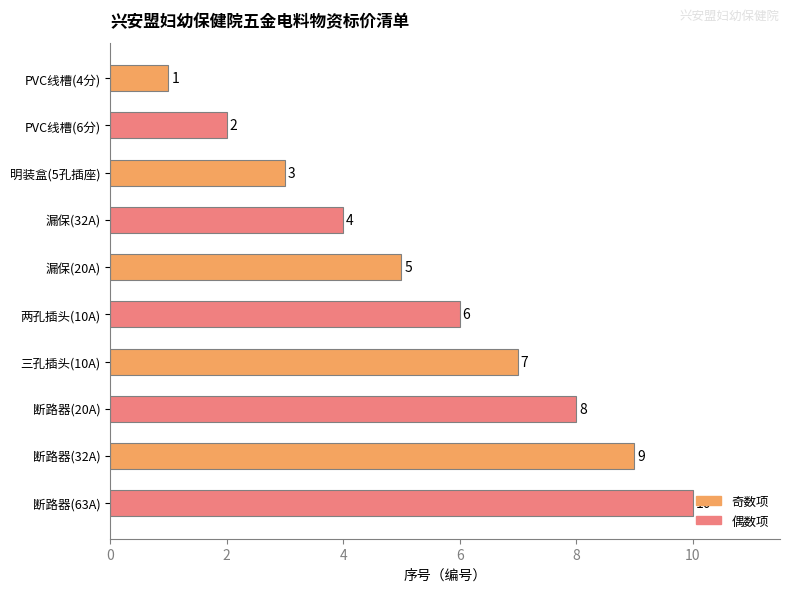

How many categories are shown in the chart?

10